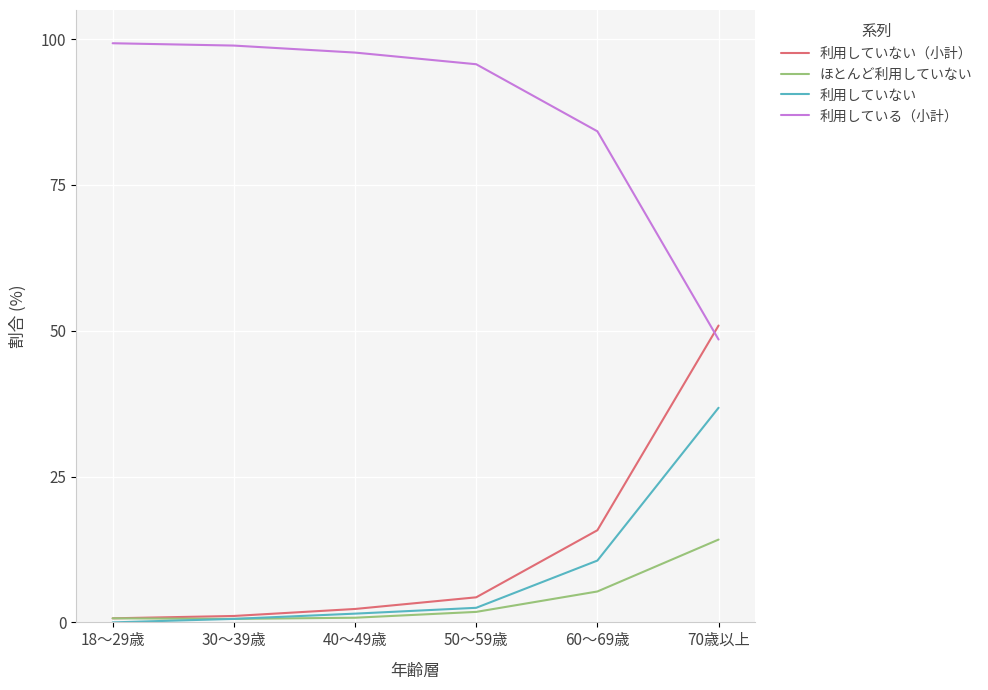

At which label is 利用していない（小計） closest to 25?

60～69歳